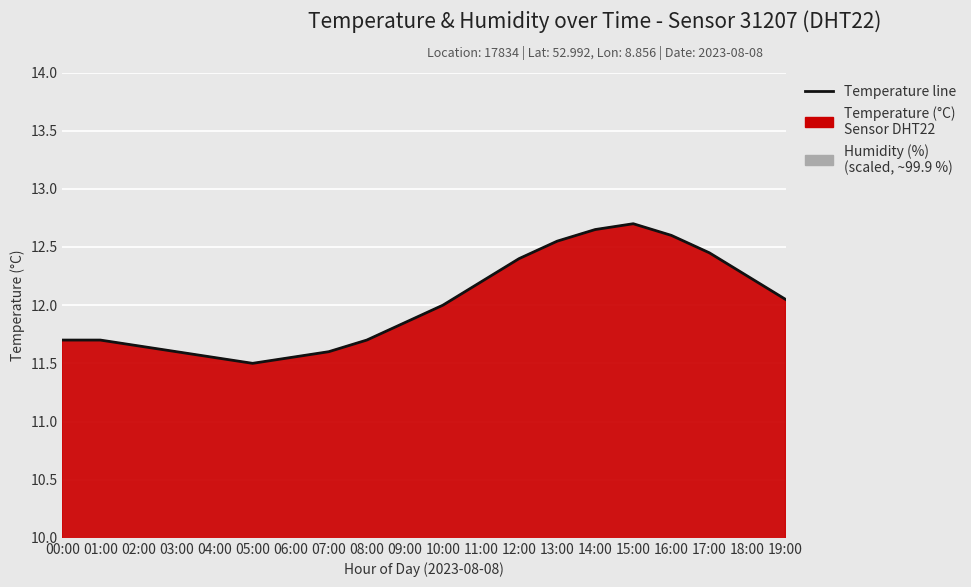

How many points are higher than both their immediate neighbors (excluding endpoints)?

1